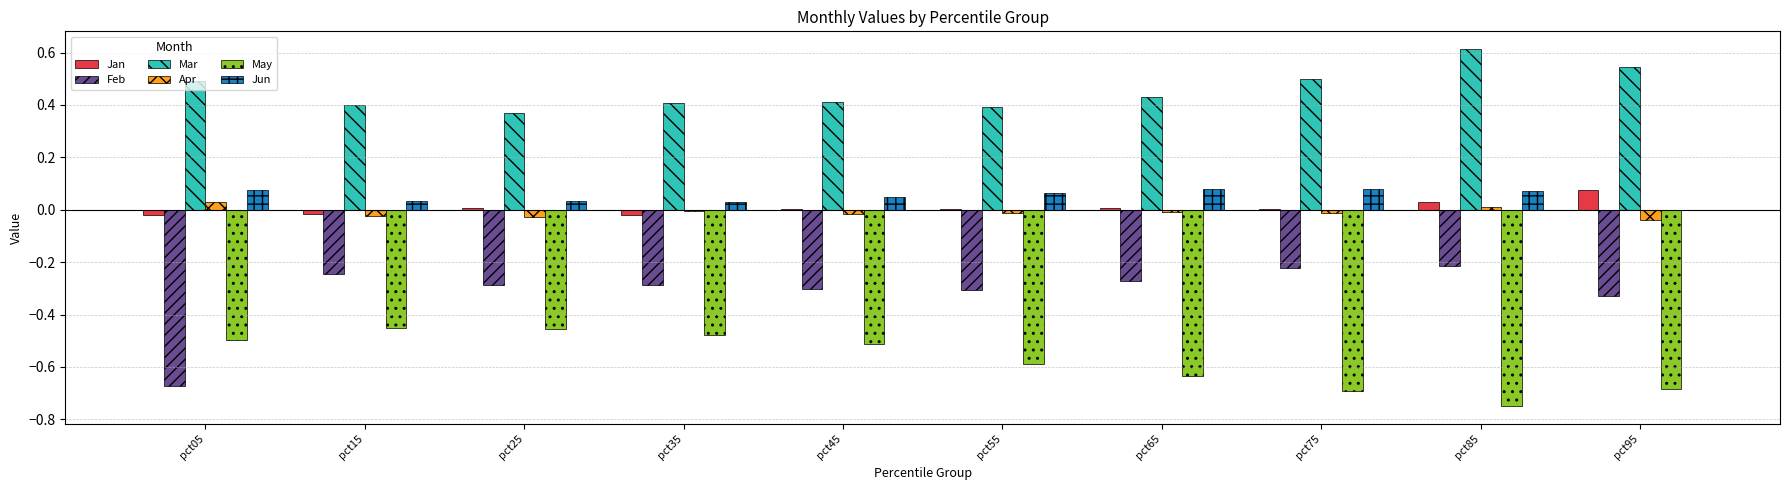

Which label corresponds to the largest value in the chart?

pct85